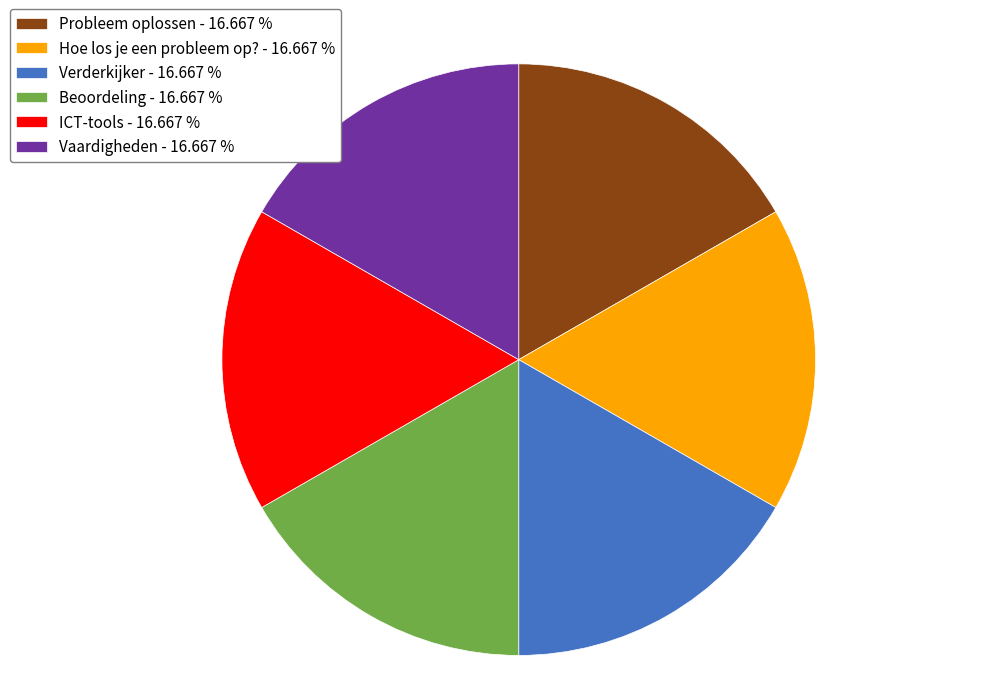

Count the number of slices in the pie.

6